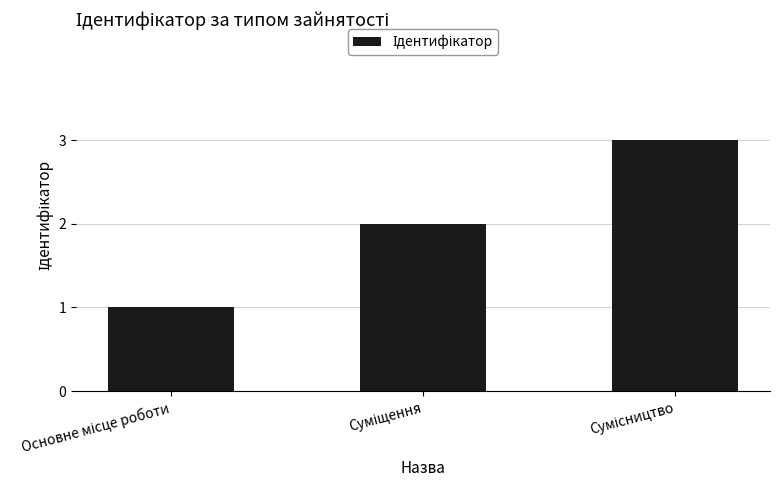

What is the smallest value displayed?

1